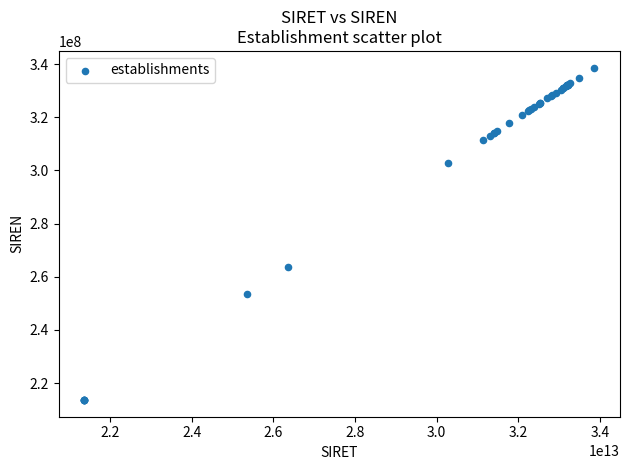

What Y value in the scatter plot is closest to 276142461?

263600843